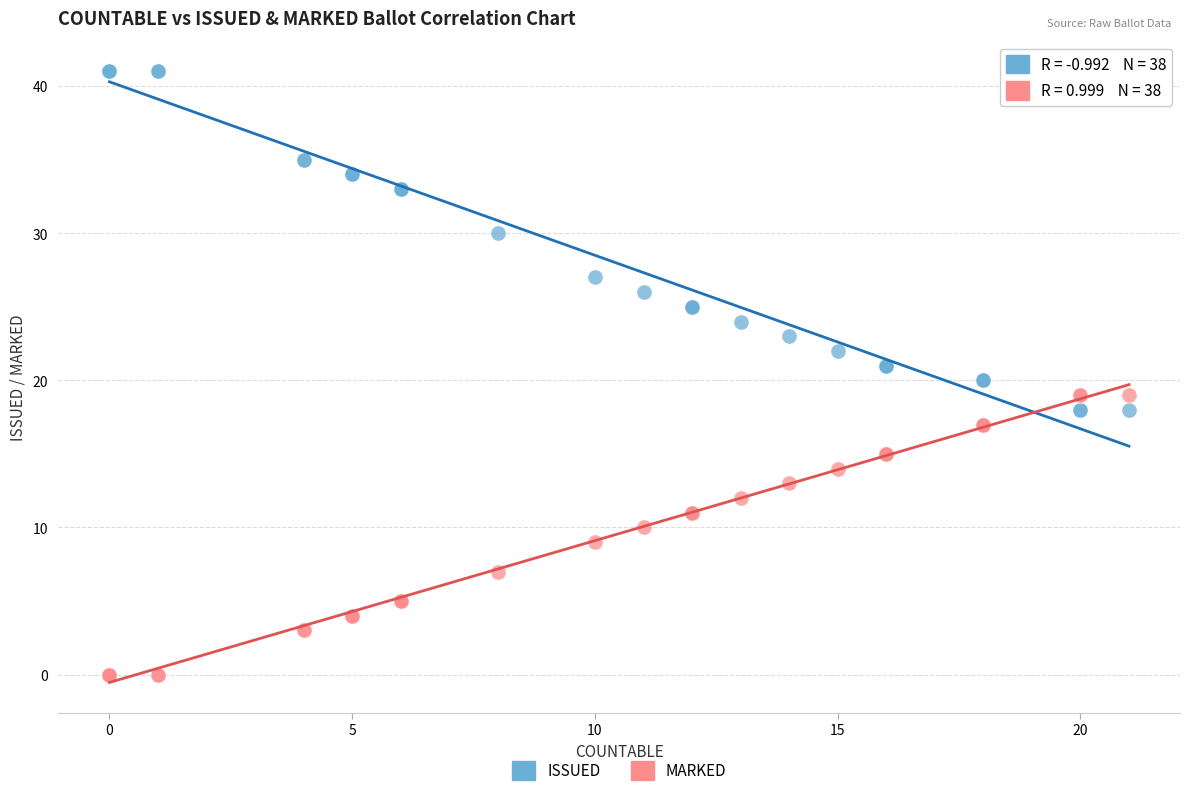

In the ISSUED series, what Y value is closest to 29?

30